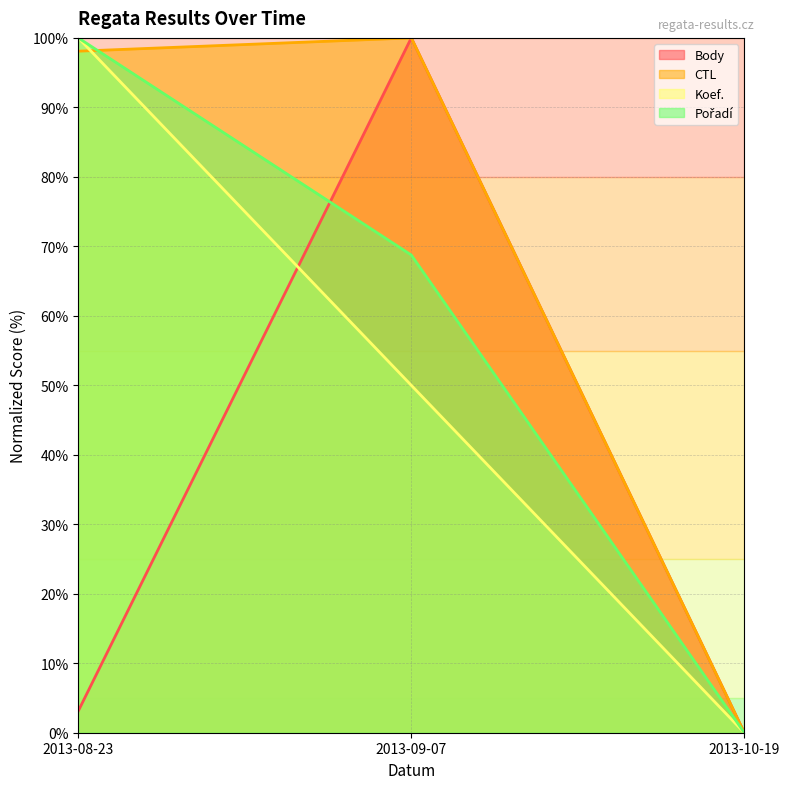

At which category does the chart reach its minimum across all series?

2013-10-19